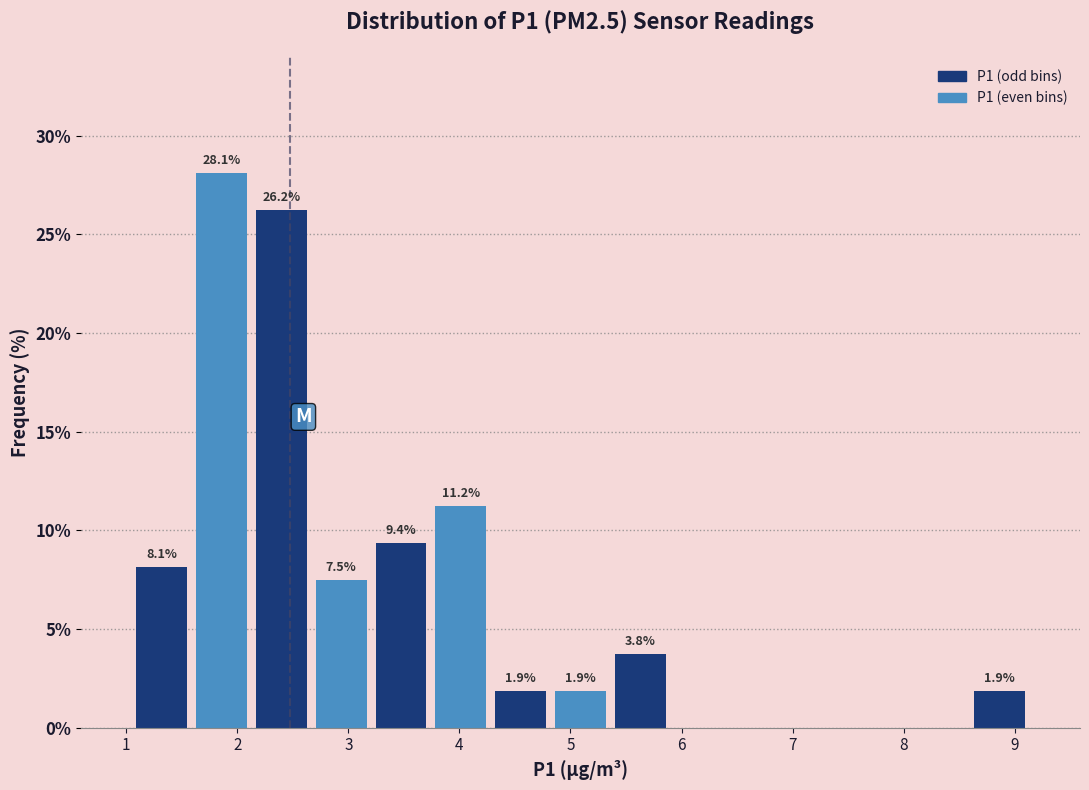

Which range on the x-axis has the tallest bar?

1.6 to 2.1